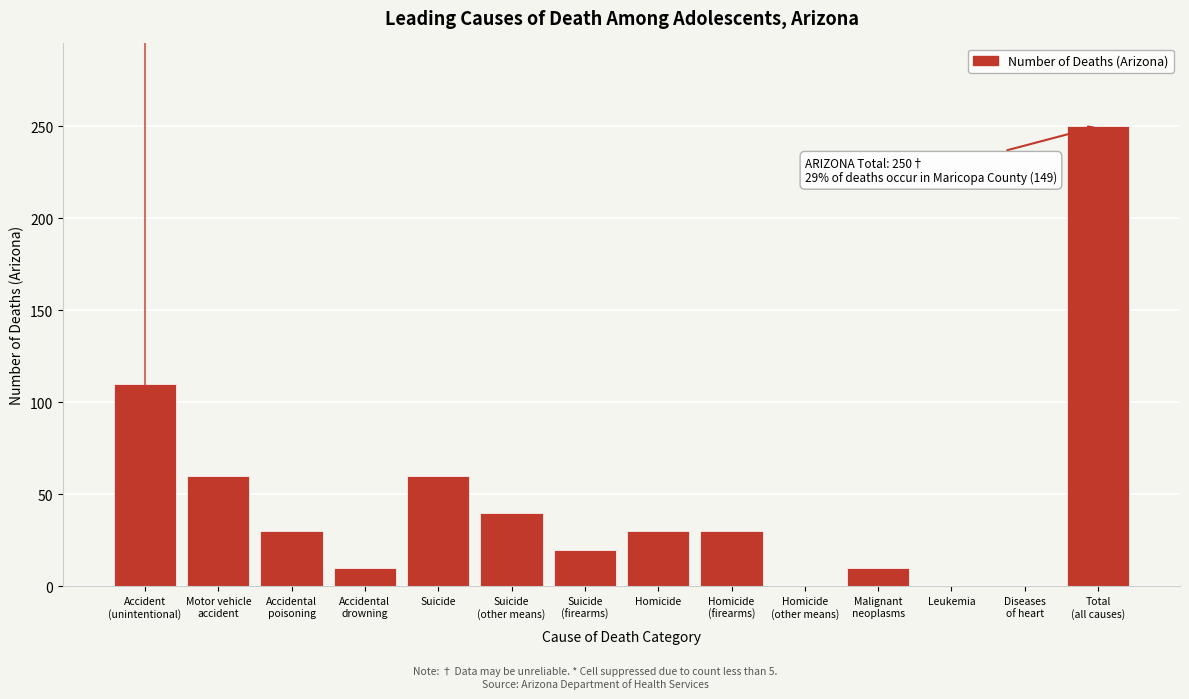

The chart shows a value of 40 at Suicide. True or false?

False